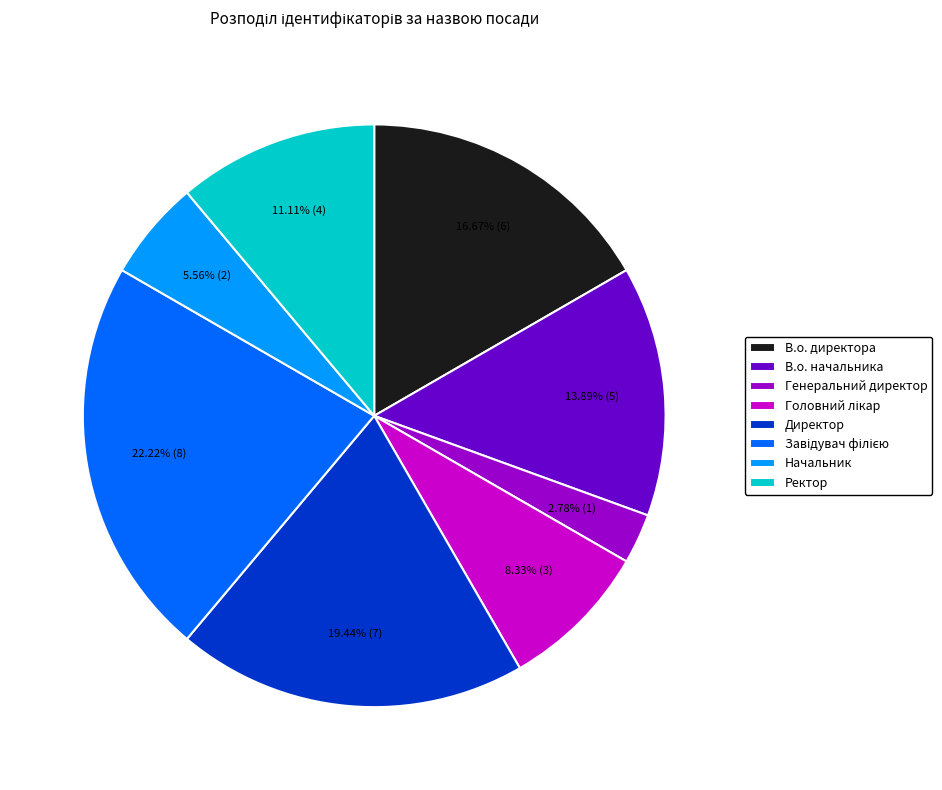

How many slices are in this pie chart?

8